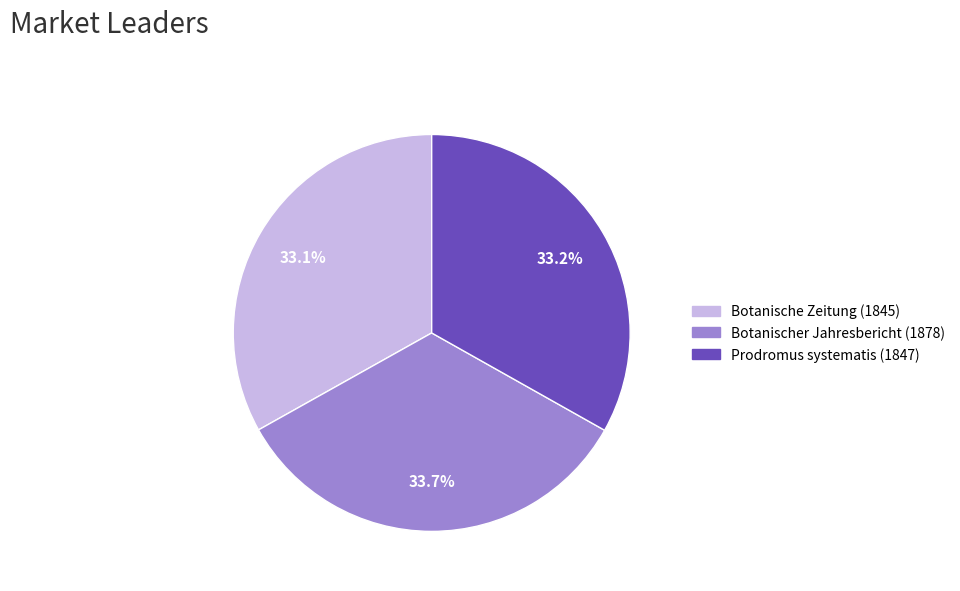

What is the largest slice in the pie chart?

Botanischer Jahresbericht (1878)